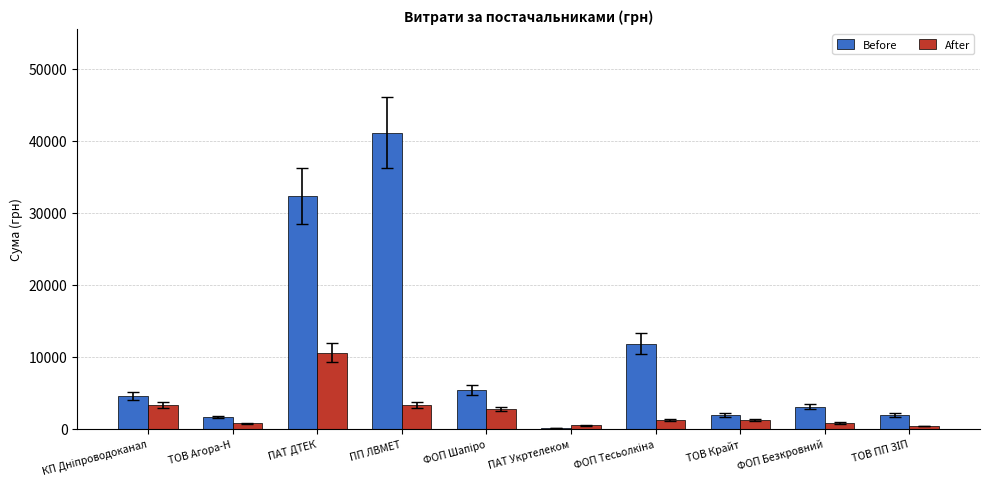

The Before series shows 1906.0 at ТОВ Крайт. True or false?

True